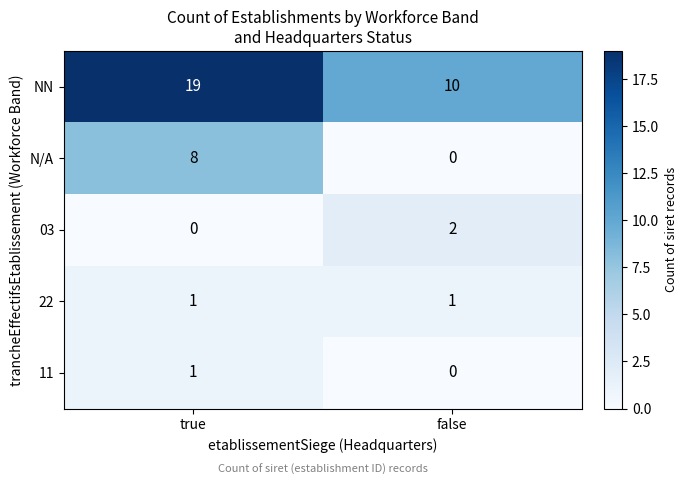

What is the sum of the NN values at false and true?

29